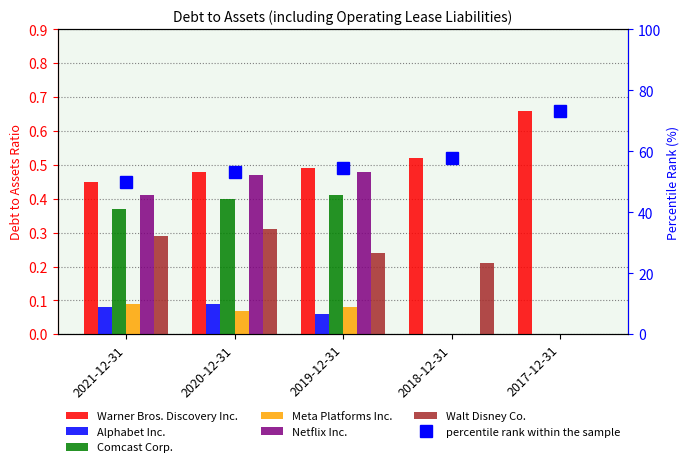

True or false: Warner Bros. Discovery Inc. has a value of 21.5 at 2018-12-31.

False